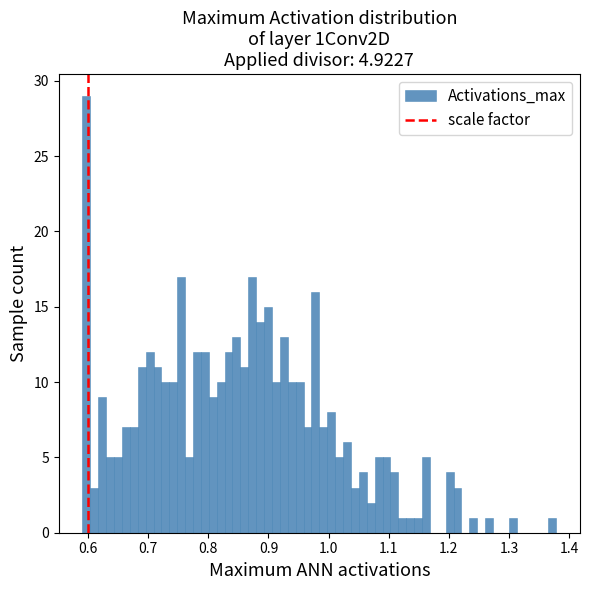

Read against the x-axis, roughly where is the centre of the tallest bar?

0.60